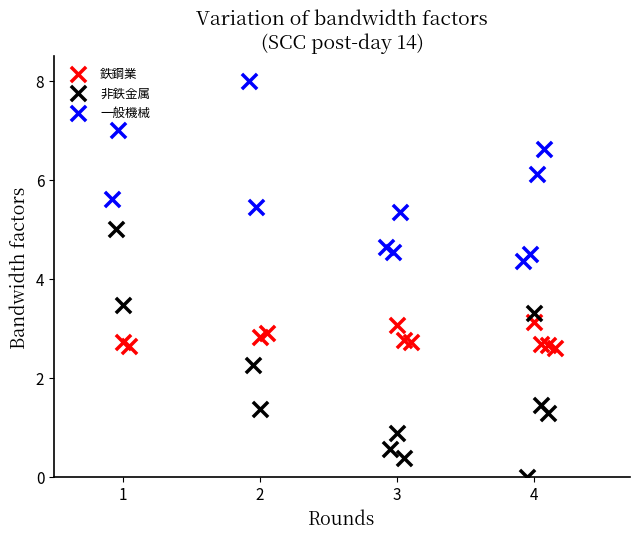

What are all the series names shown in the legend?

鉄鋼業, 非鉄金属, 一般機械